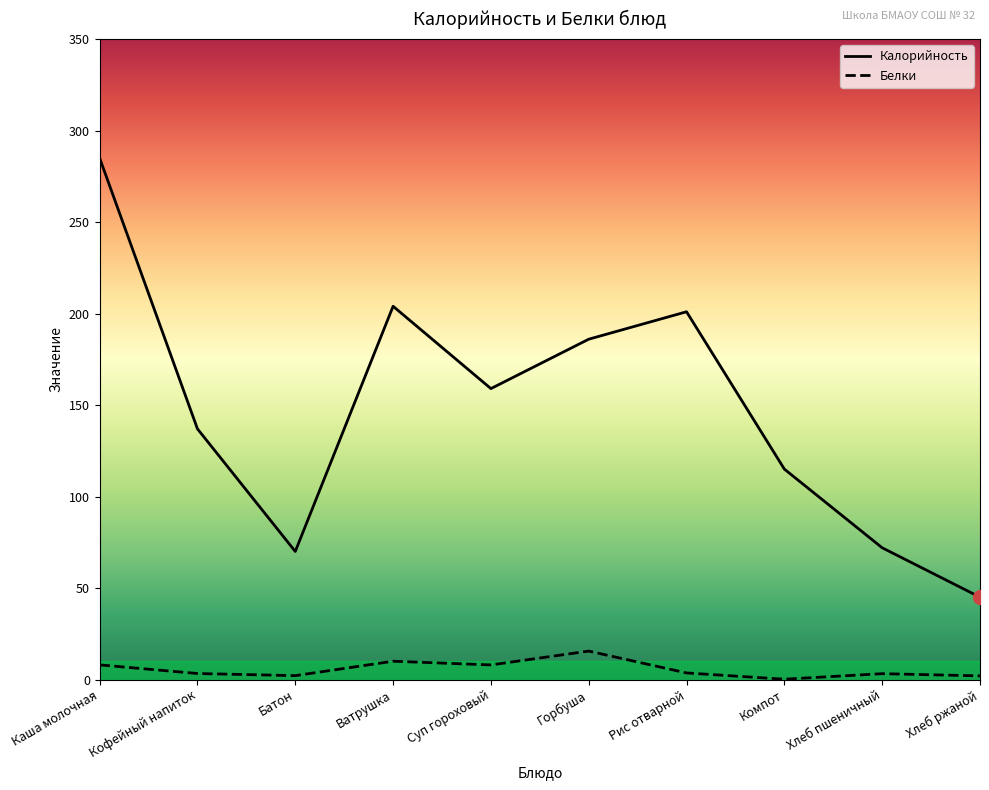

Which category has the lowest value in the Белки series?

Компот